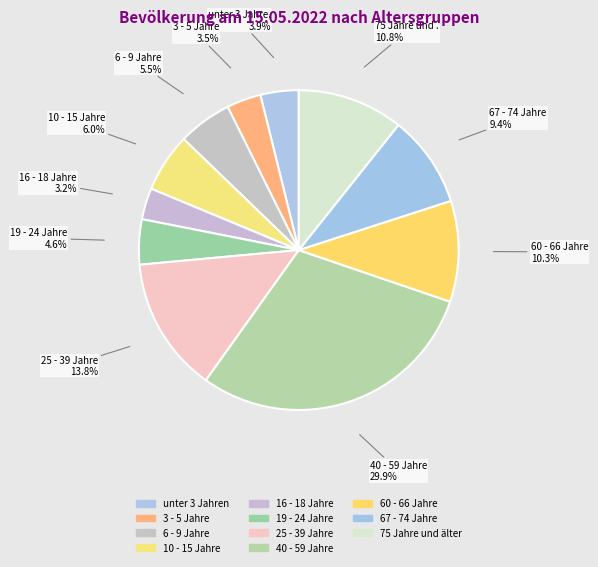

Count the number of slices in the pie.

11